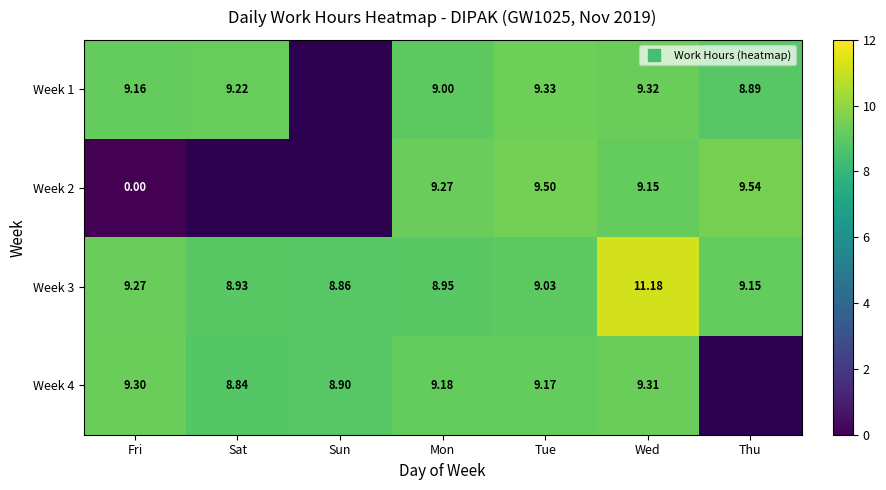

How many data points in Week 3 are less than 9?

3